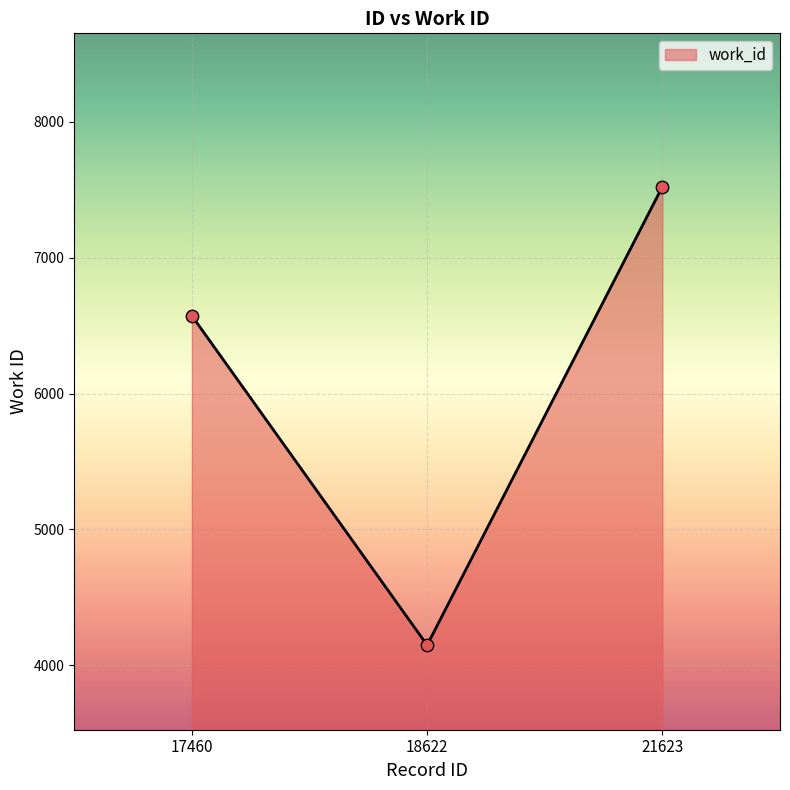

Between 18622 and 17460, which is larger?

17460